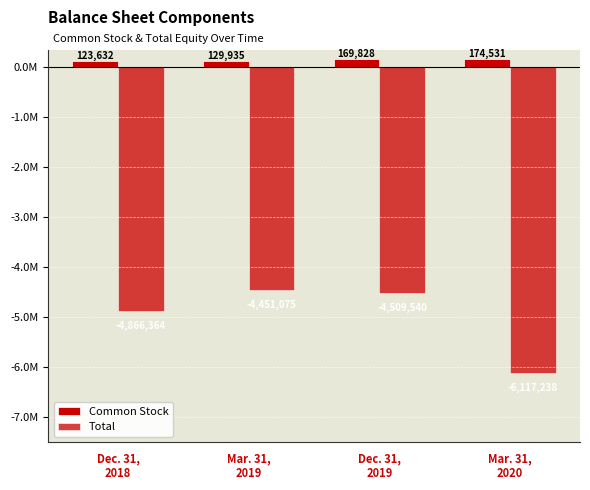

Which series has the largest total across all categories?

Common Stock